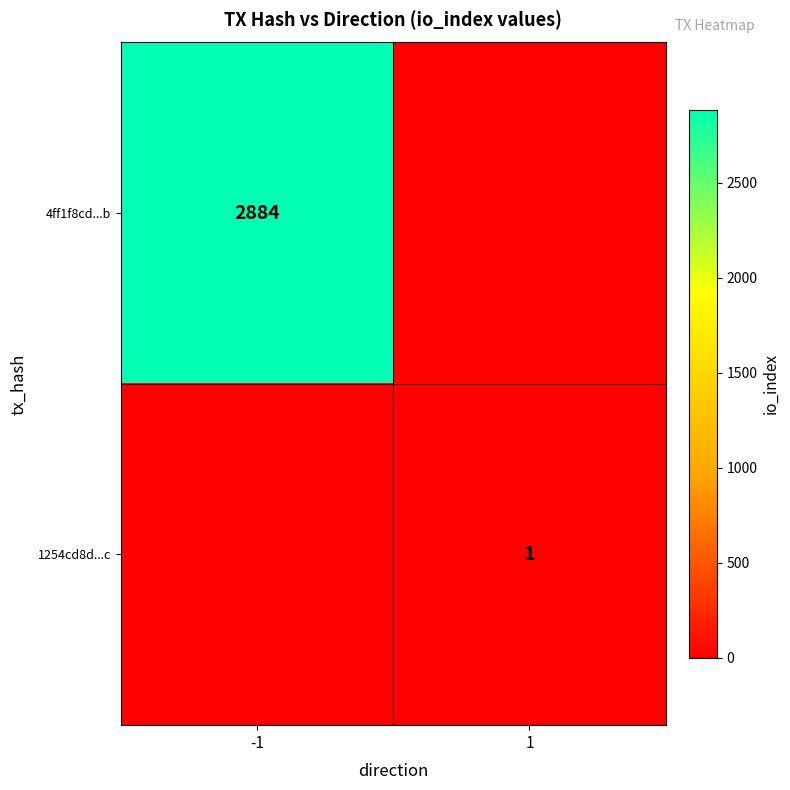

Is the value of 1254cd8d...c at 1 greater than the value of 4ff1f8cd...b at -1?

No